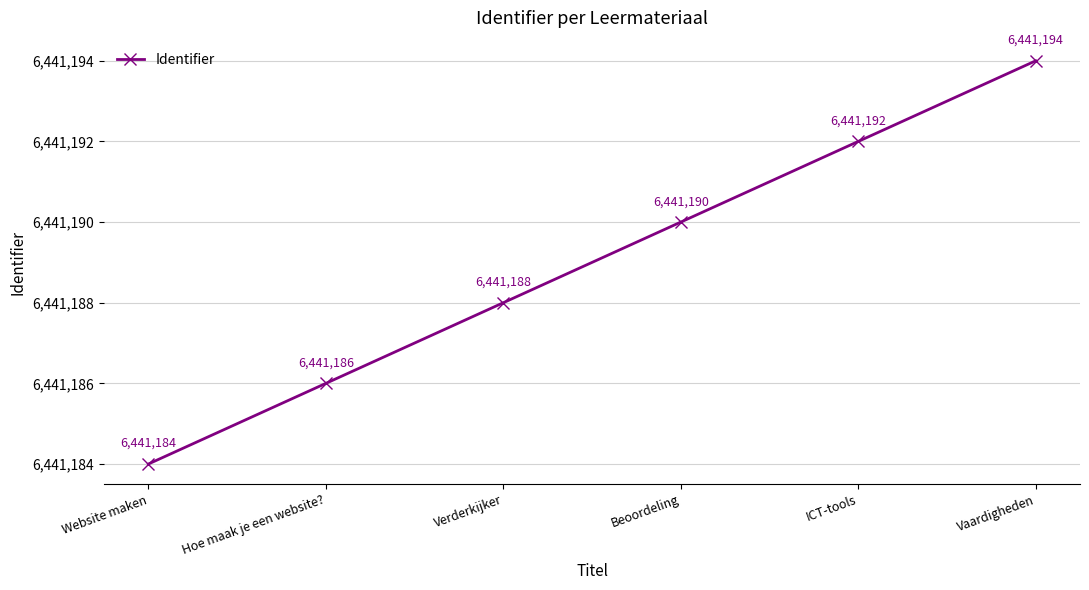

How many data points are less than 6441190?

3